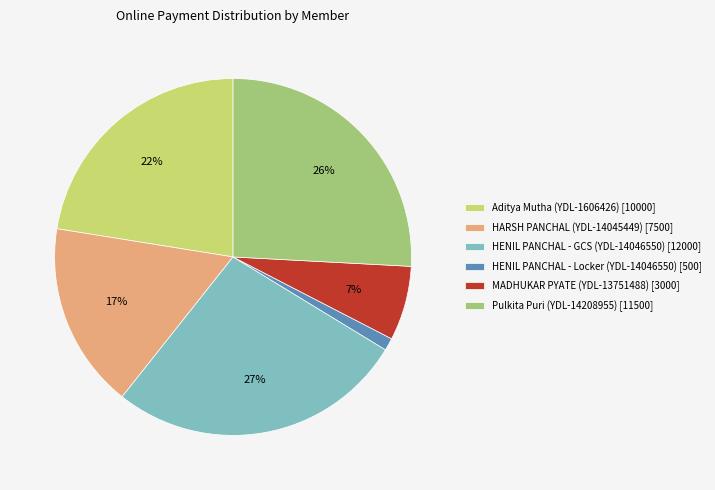

How many slices are in this pie chart?

6